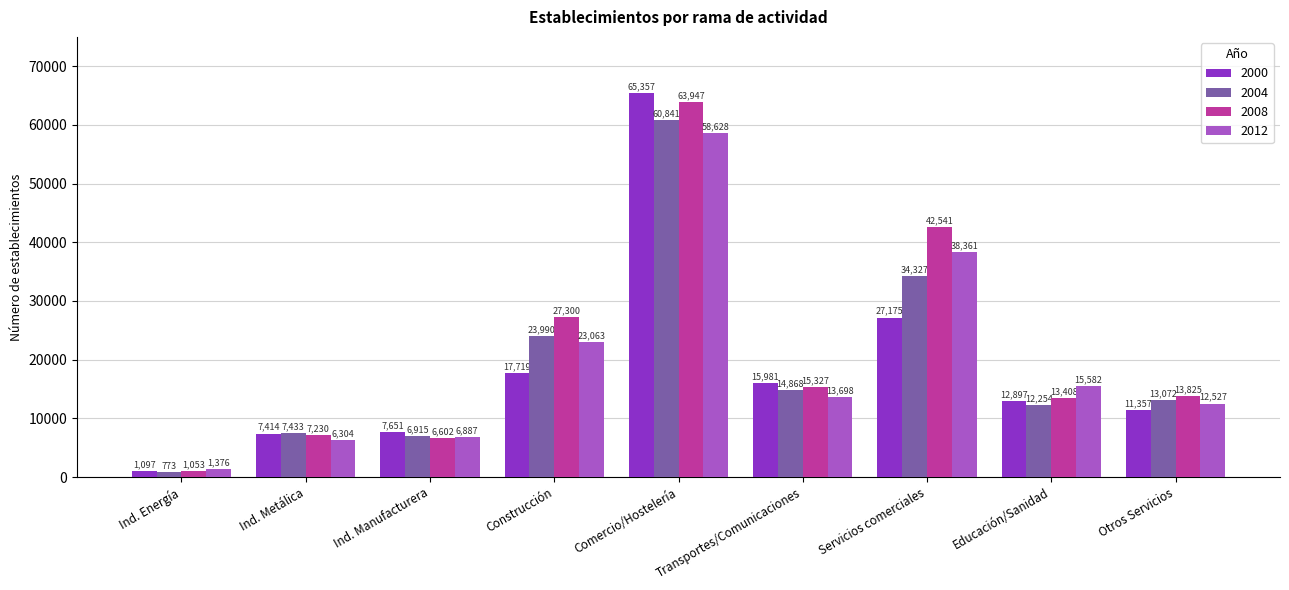

How many categories are shown in the chart?

9